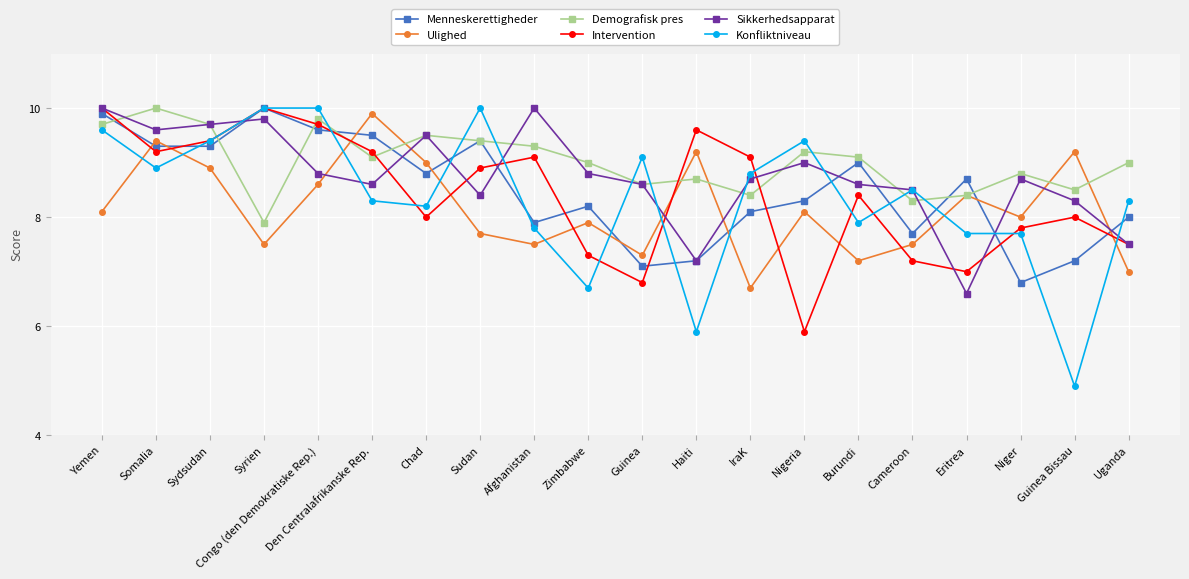

Which series has the widest spread of values?

Konfliktniveau